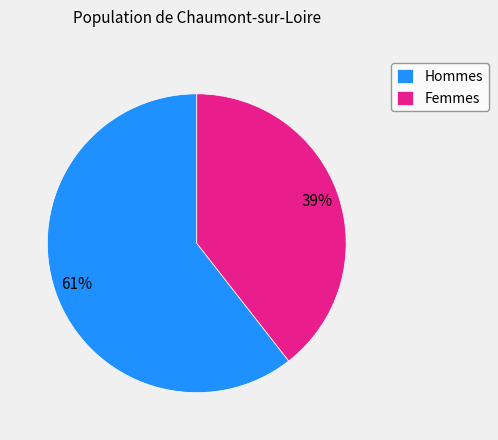

Between Hommes and Femmes, which is larger?

Hommes